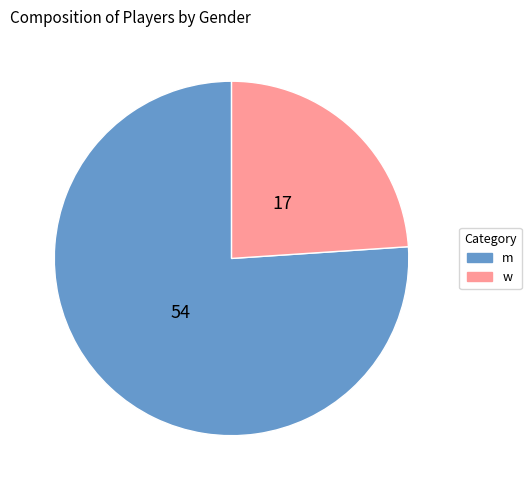

Do w and m together represent more than half of the pie?

Yes